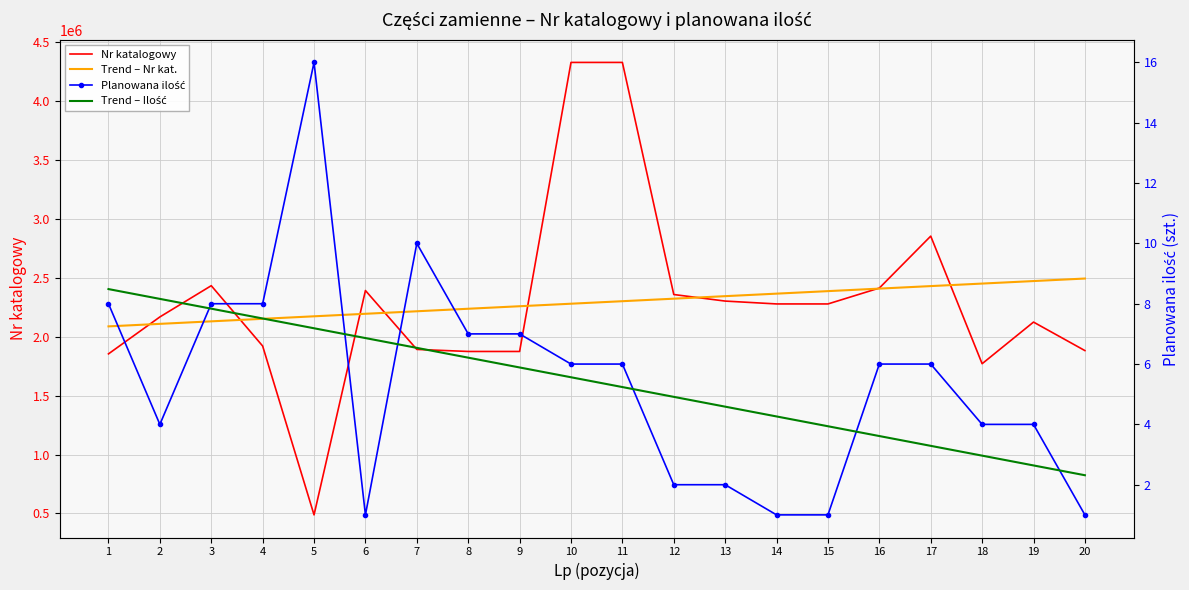

At which label is Trend – Nr kat. closest to 2290424?

10